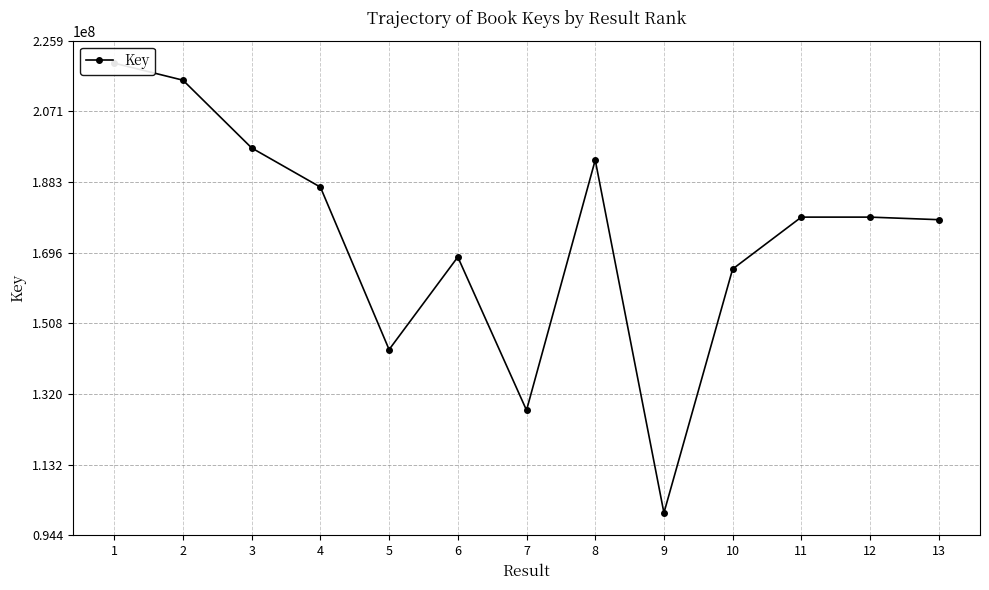

At which category does the data reach its first local valley?

5